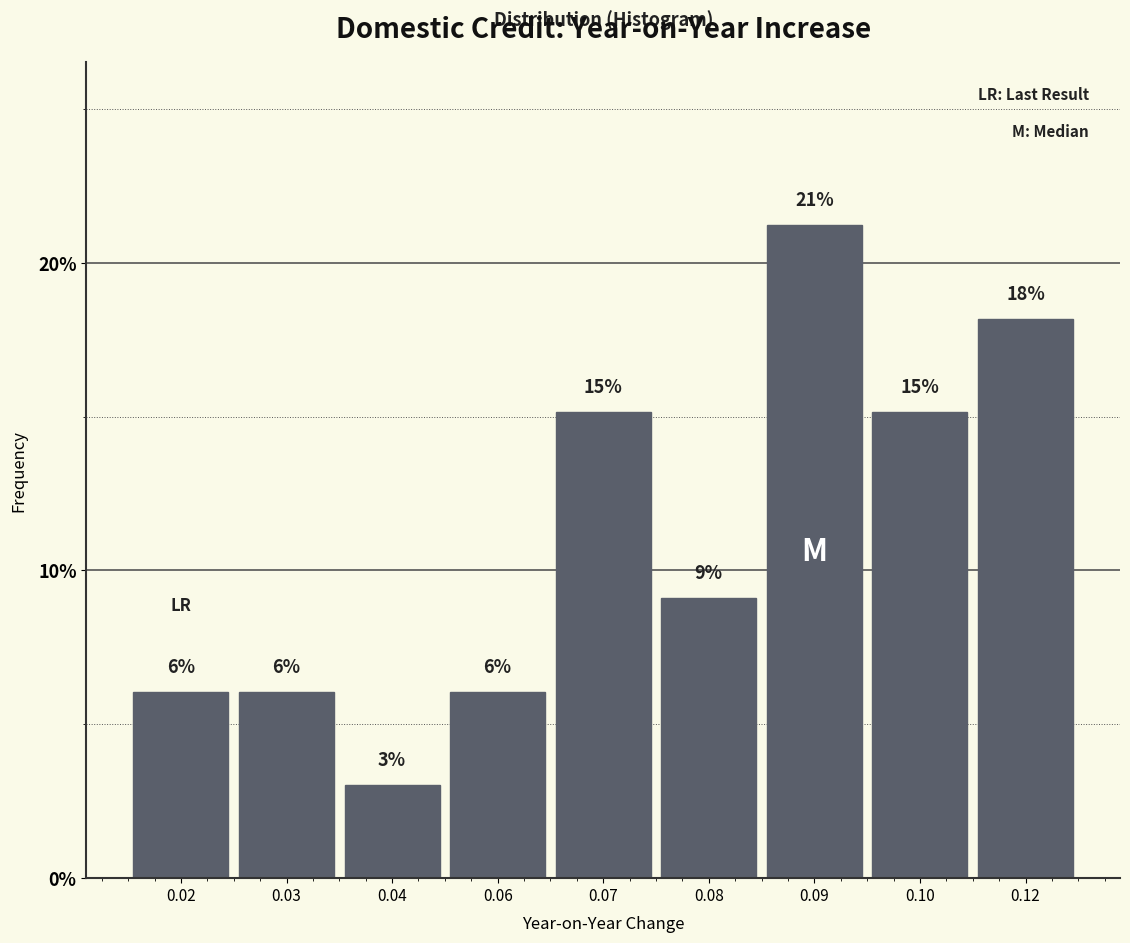

How many bars are there in total?

9